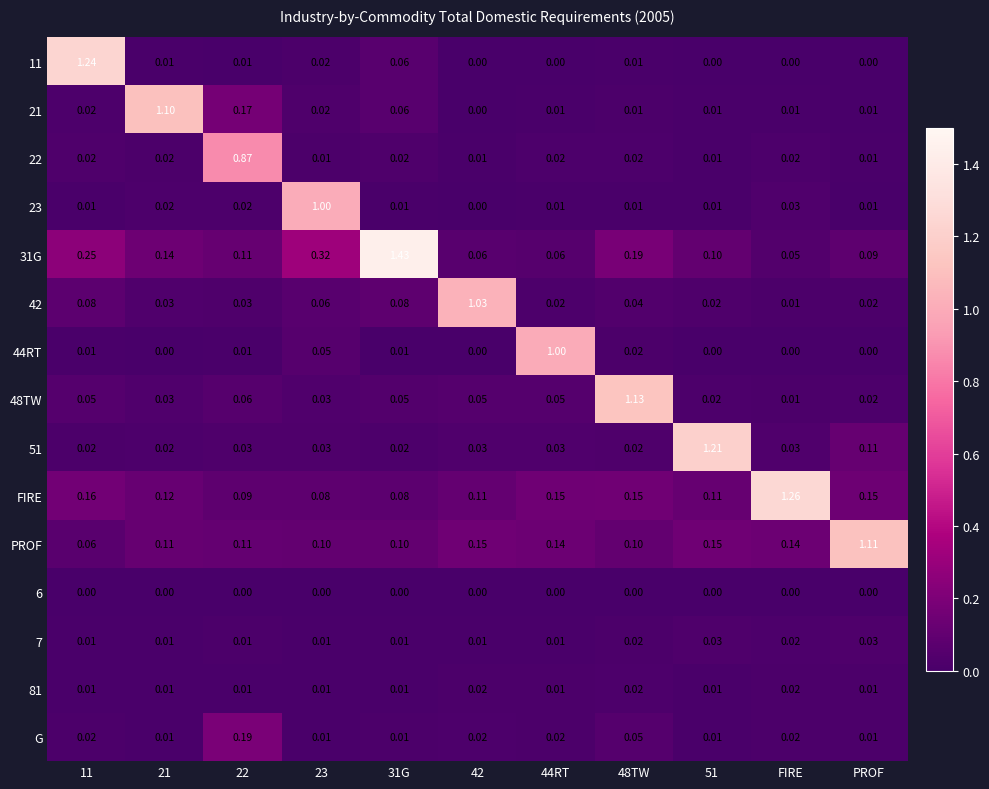

What is the spread (max minus min) of values at 23?

1.0